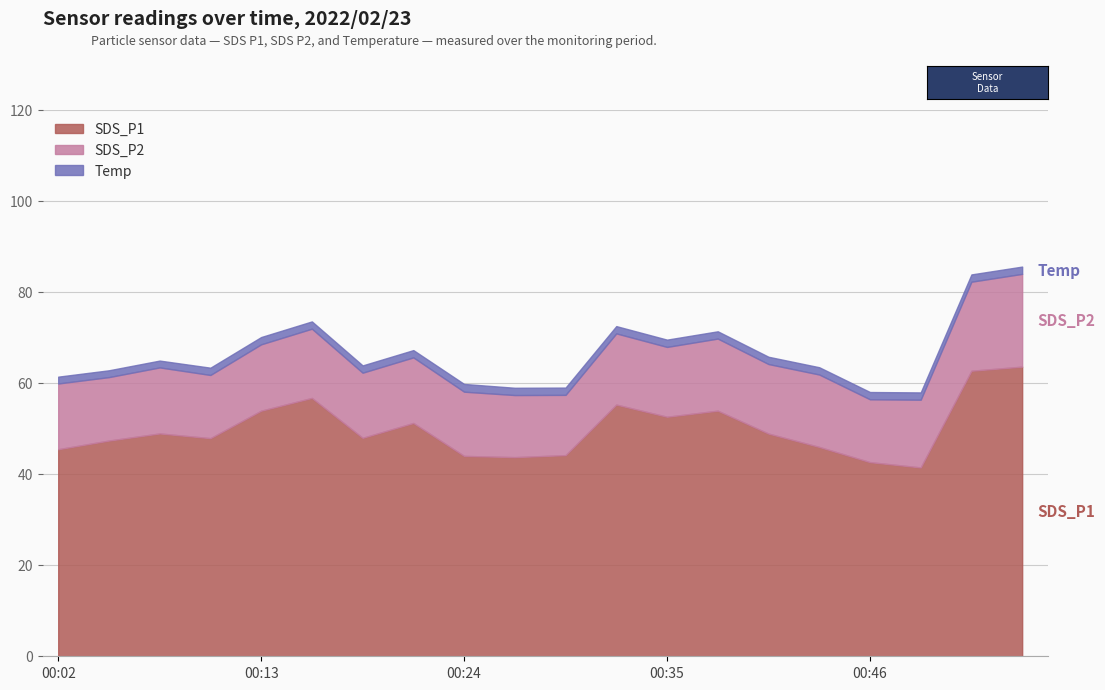

Which series has the largest total across all categories?

SDS_P1